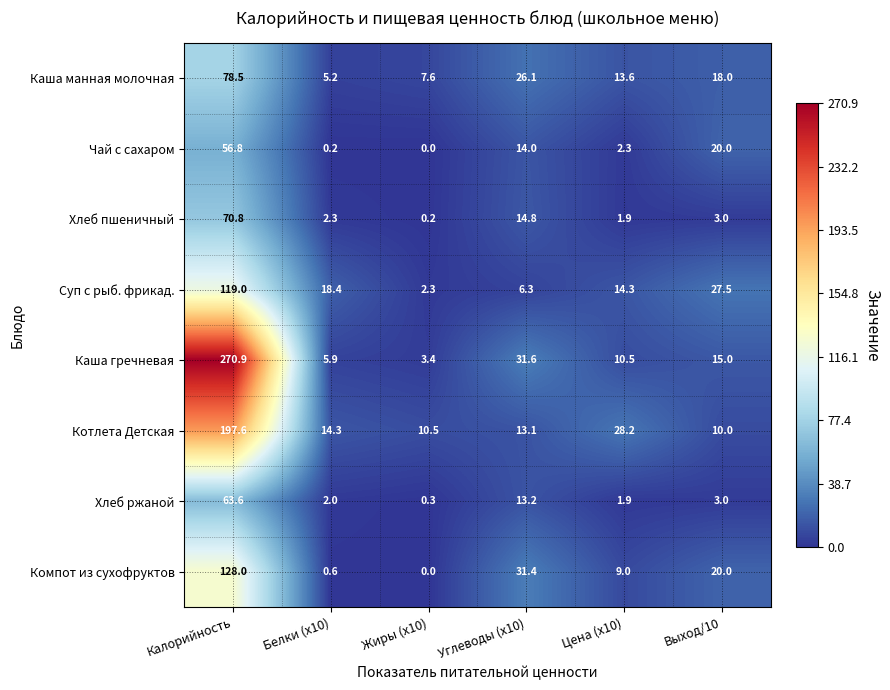

At how many categories does at least one series exceed 25?

4